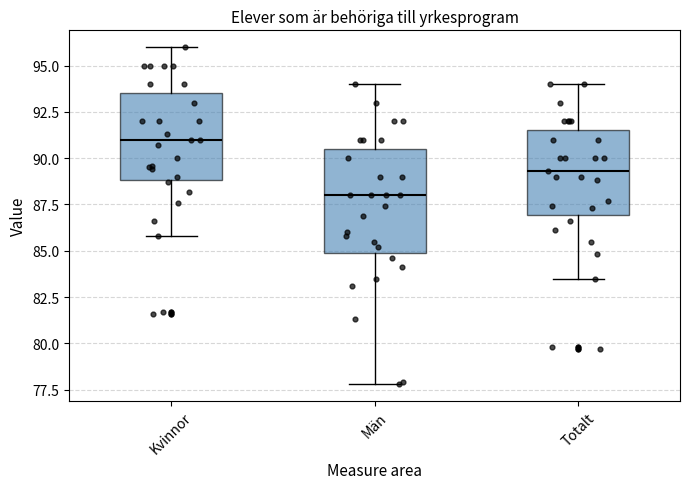

Which box has the highest median line?

Kvinnor